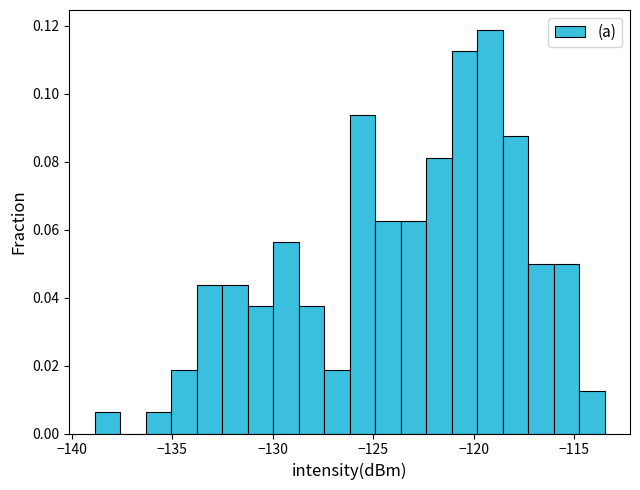

Read against the x-axis, roughly where is the centre of the tallest bar?

-119.0